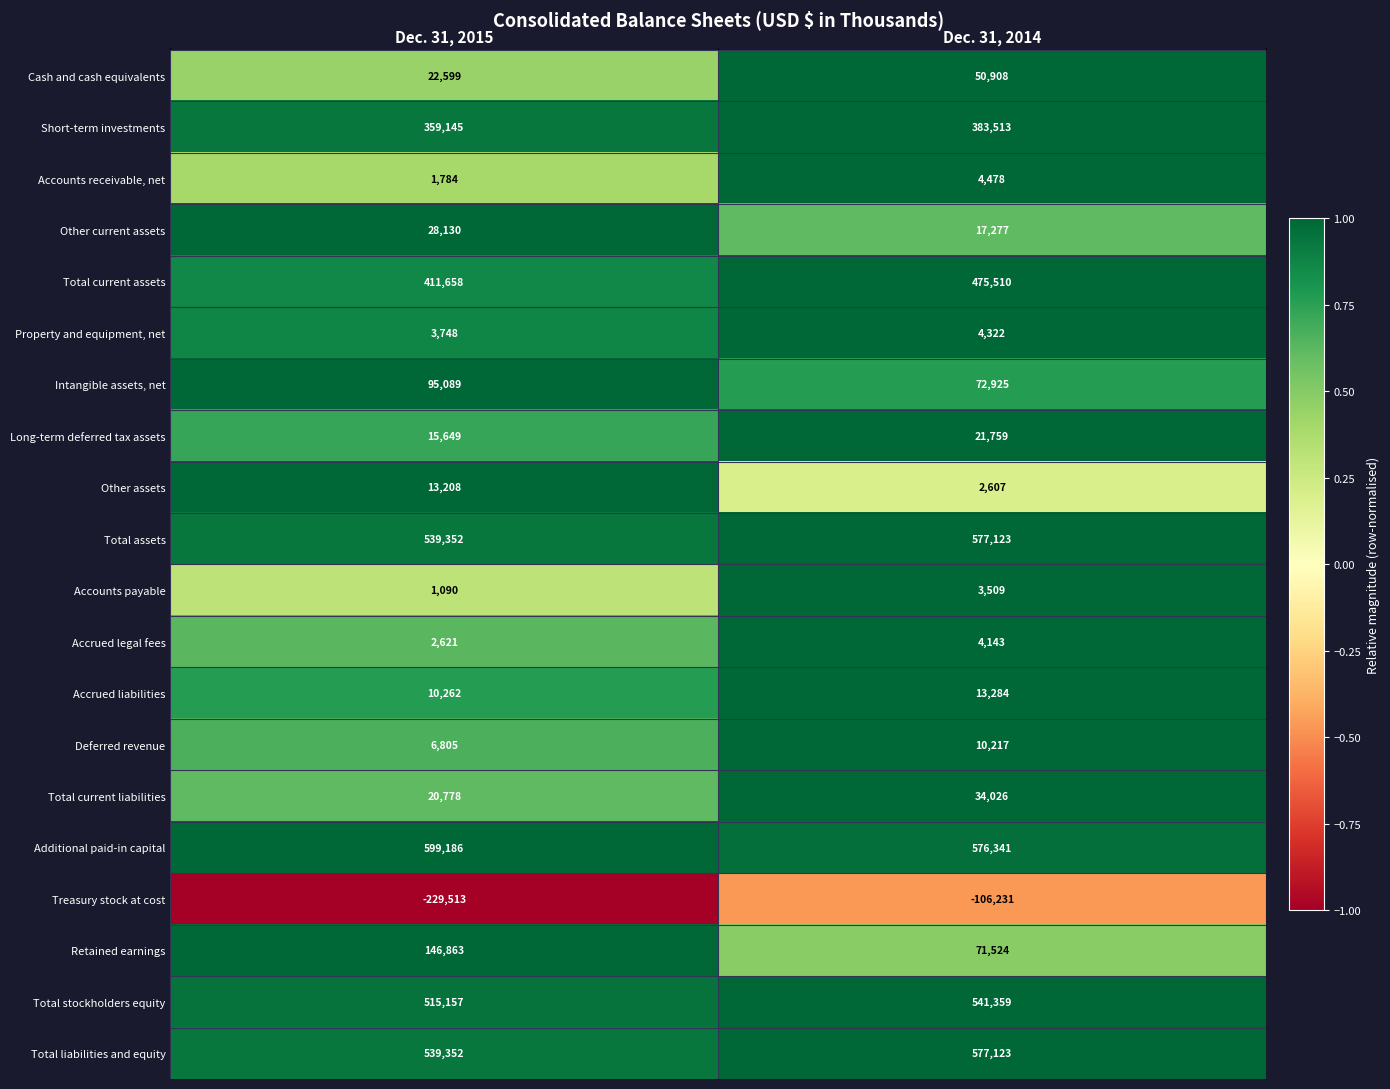

Is it true that Total liabilities and equity equals 328498 at Dec. 31, 2015?

False